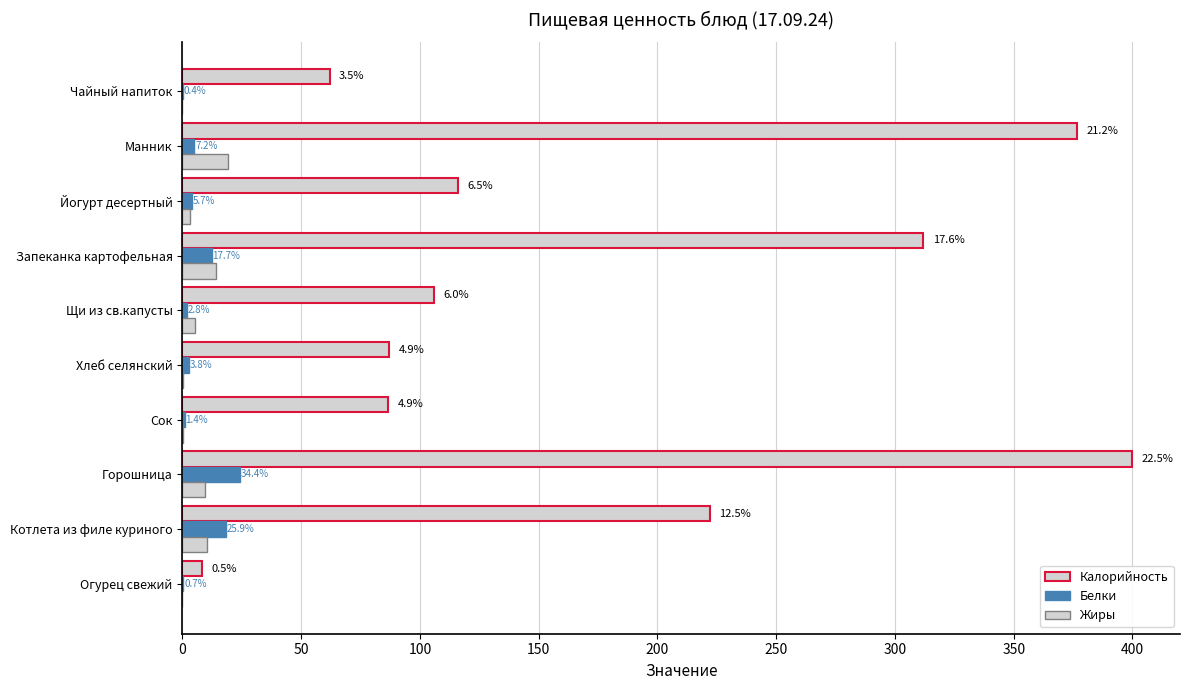

What is the sum of all Жиры values?

62.1